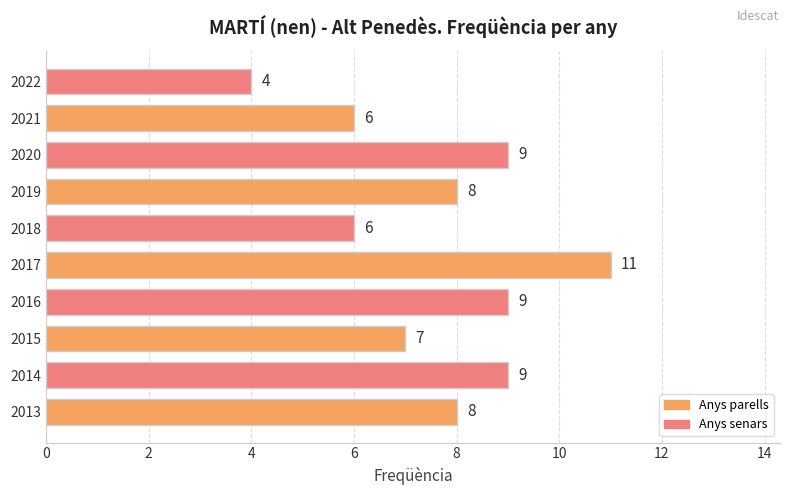

What is the maximum value shown in the chart?

11